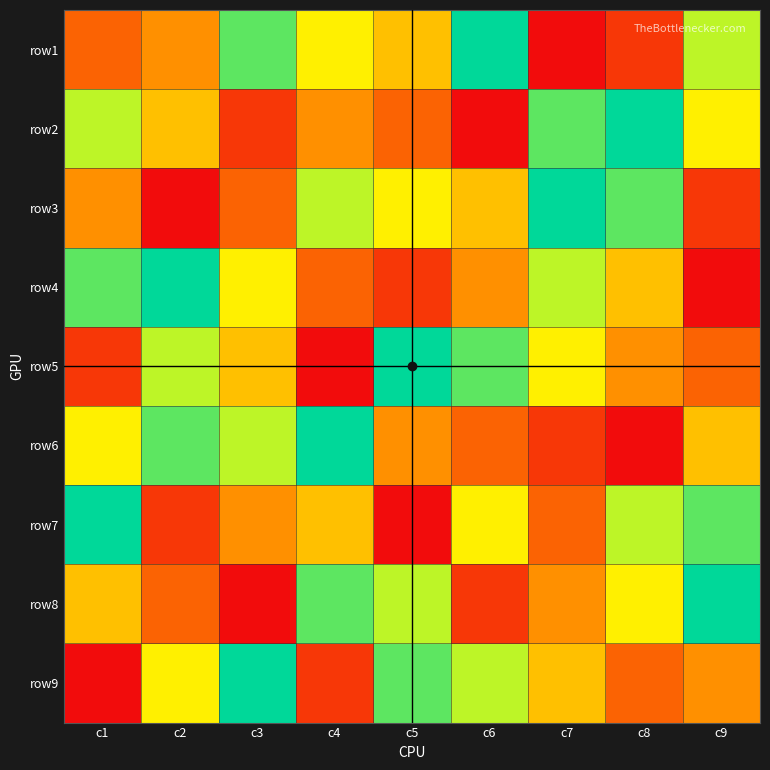

What is the maximum value shown in the chart?

9